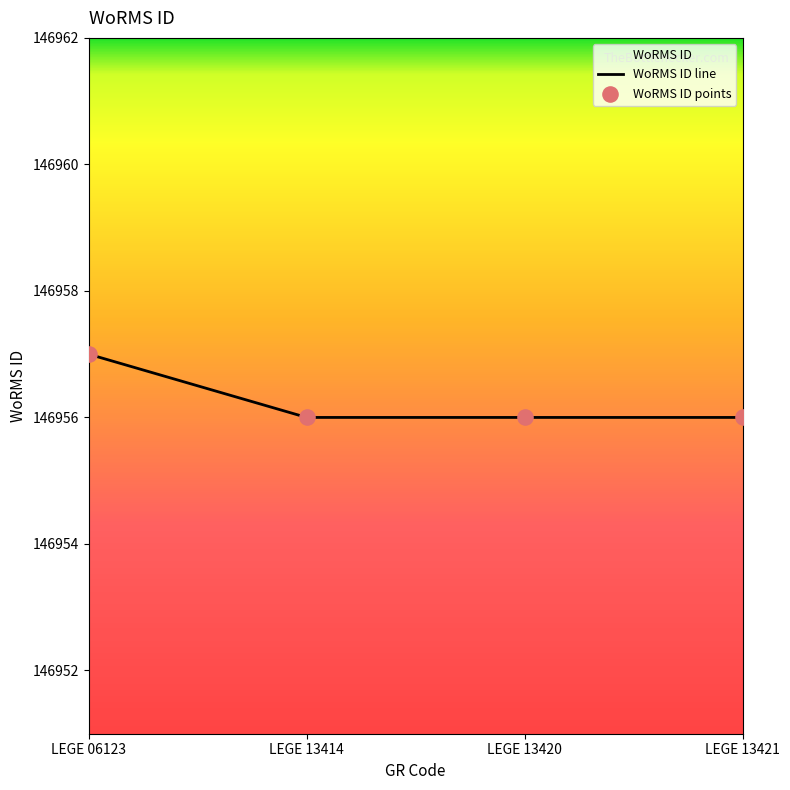

Between LEGE 13421 and LEGE 06123, which is larger?

LEGE 06123